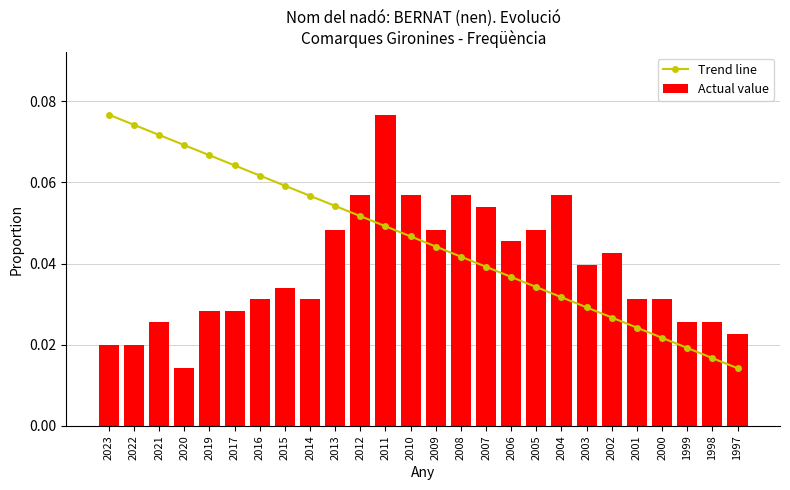

The value of Trend line at 2015 is 0.1. True or false?

False